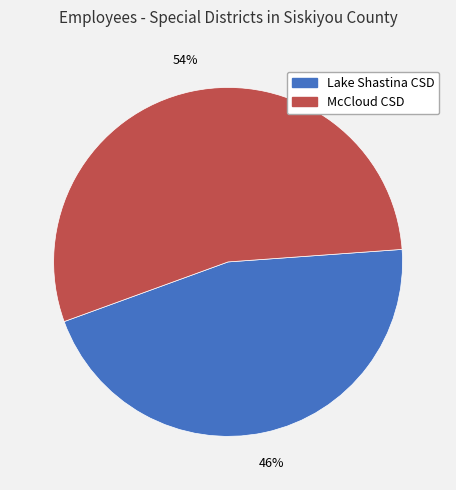

How many segments does this pie chart have?

2